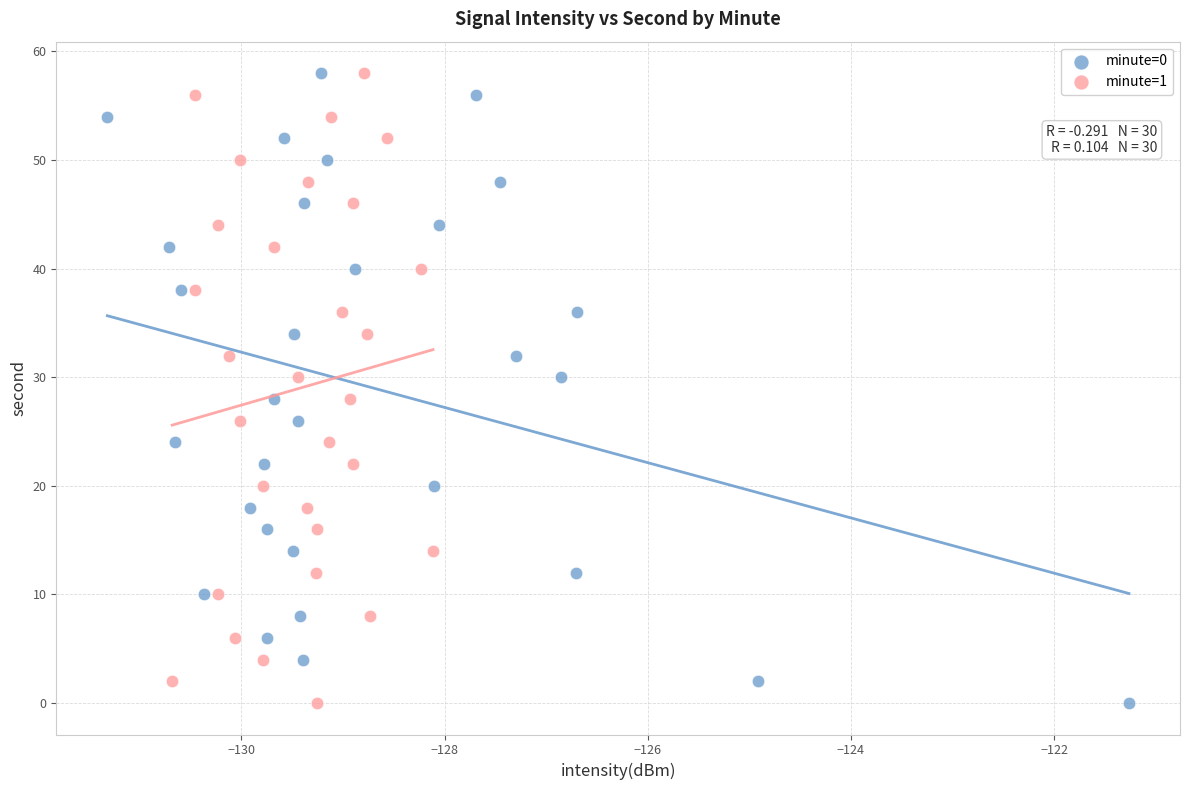

What are all the series names shown in the legend?

minute=0, minute=1